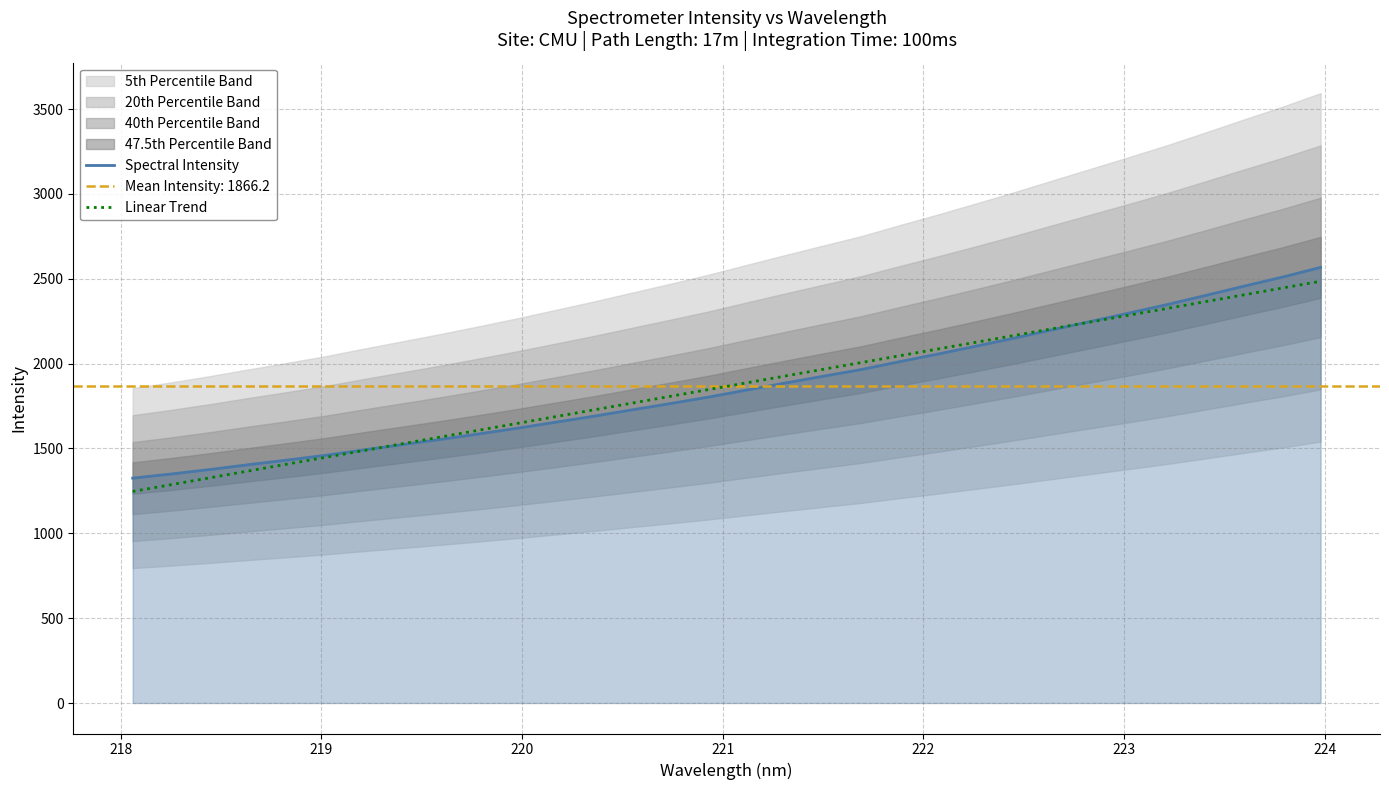

Does the chart display data point markers on the line(s)?

No